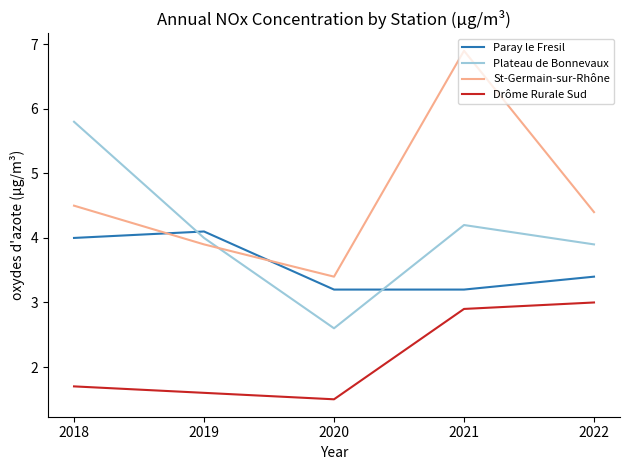

Reading left to right, list all the values displayed in this chart.

Paray le Fresil: 2018=4.0	2019=4.1	2020=3.2	2021=3.2	2022=3.4
Plateau de Bonnevaux: 2018=5.8	2019=4.0	2020=2.6	2021=4.2	2022=3.9
St-Germain-sur-Rhône: 2018=4.5	2019=3.9	2020=3.4	2021=6.9	2022=4.4
Drôme Rurale Sud: 2018=1.7	2019=1.6	2020=1.5	2021=2.9	2022=3.0